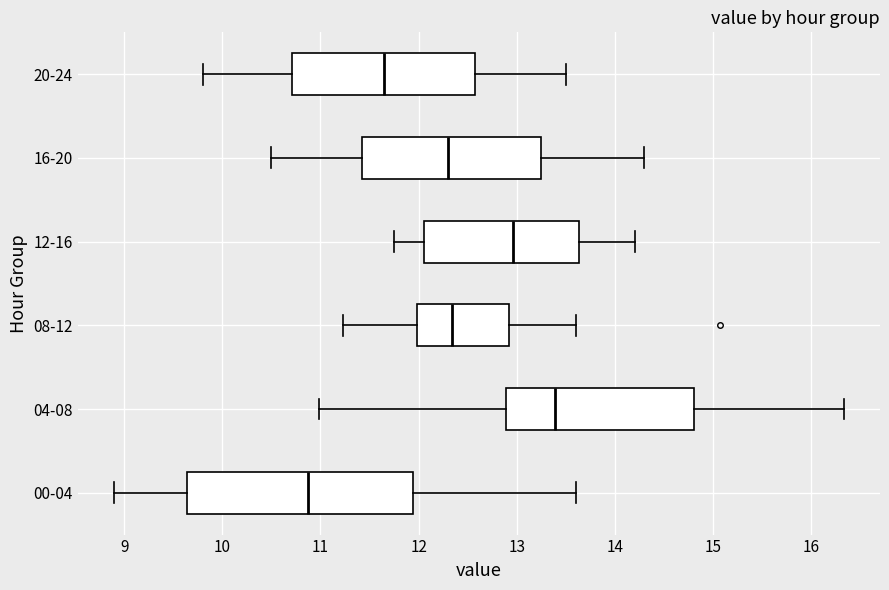

Where is the left edge of the box for 04-08 on the x-axis? The values are not printed on the chart, so give them approximately, as read against the axis.

12.9